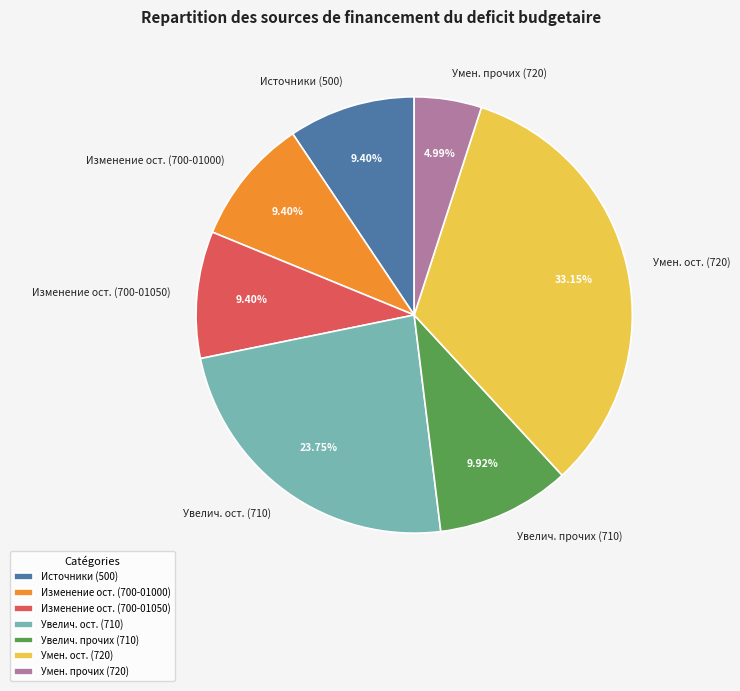

How many slices are in this pie chart?

7